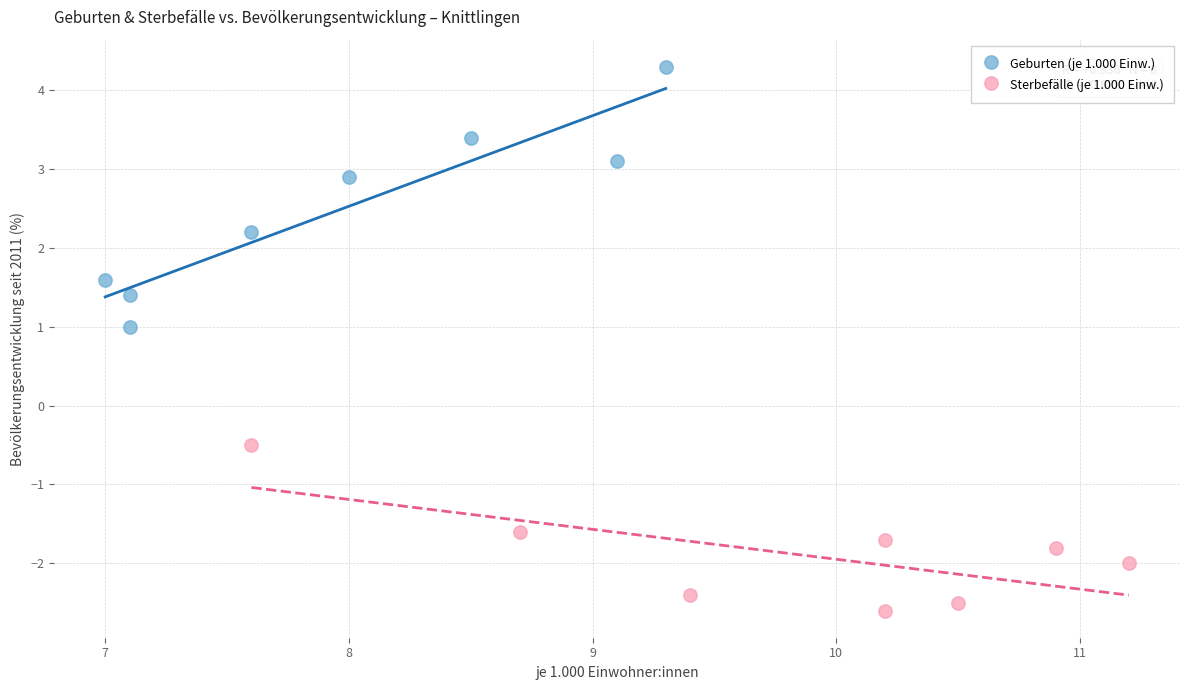

Which series has the largest Y range (max minus min)?

Geburten (je 1.000 Einw.)